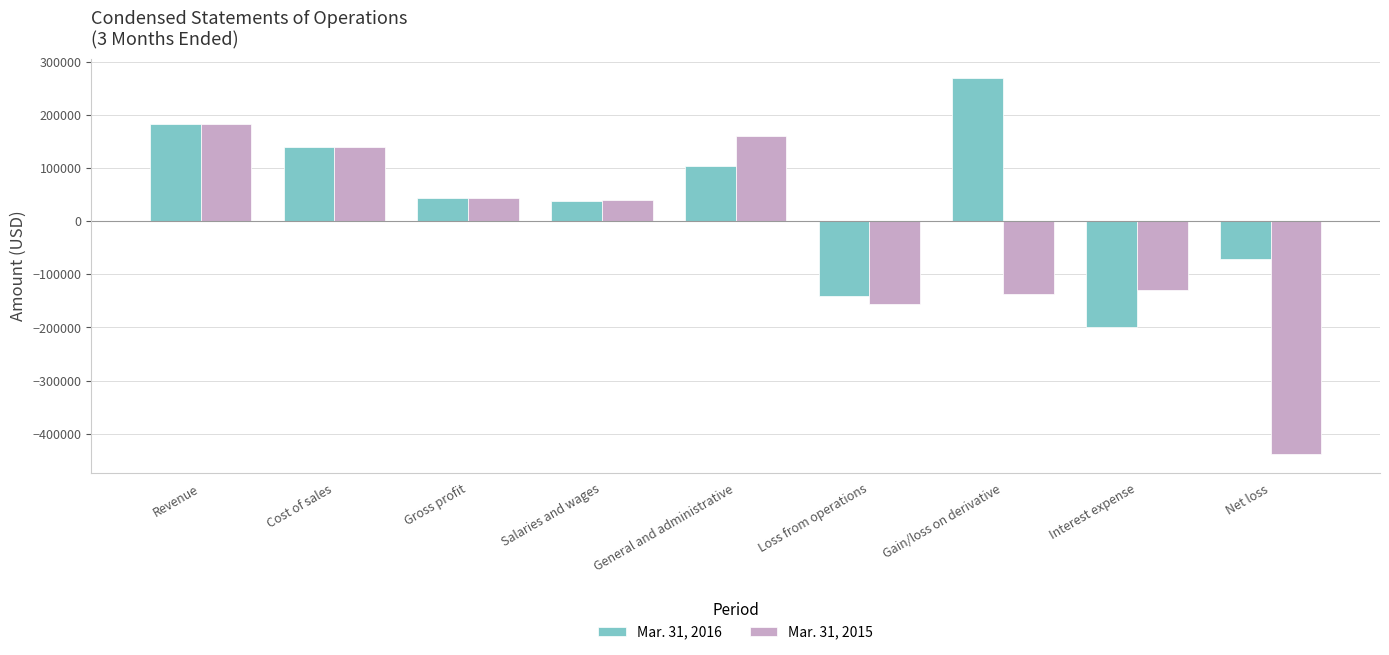

Rank the series by their average value, from highest to lowest.

Mar. 31, 2016, Mar. 31, 2015